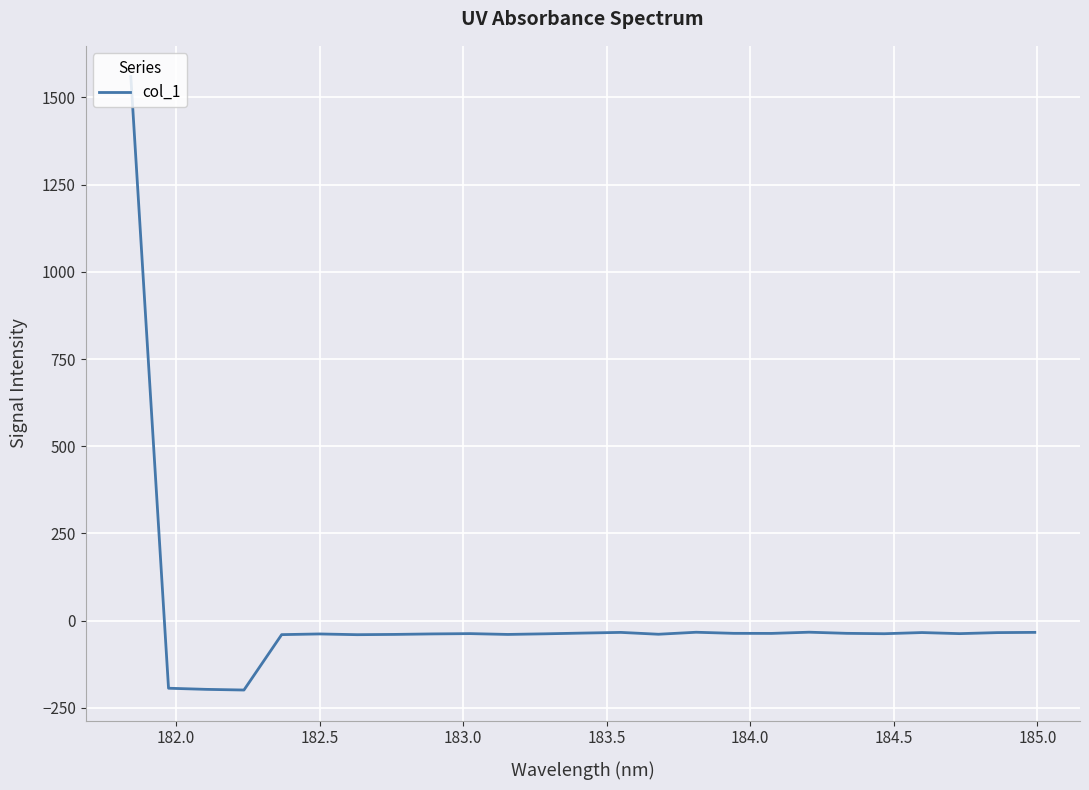

What is the greatest value displayed?

1560.1